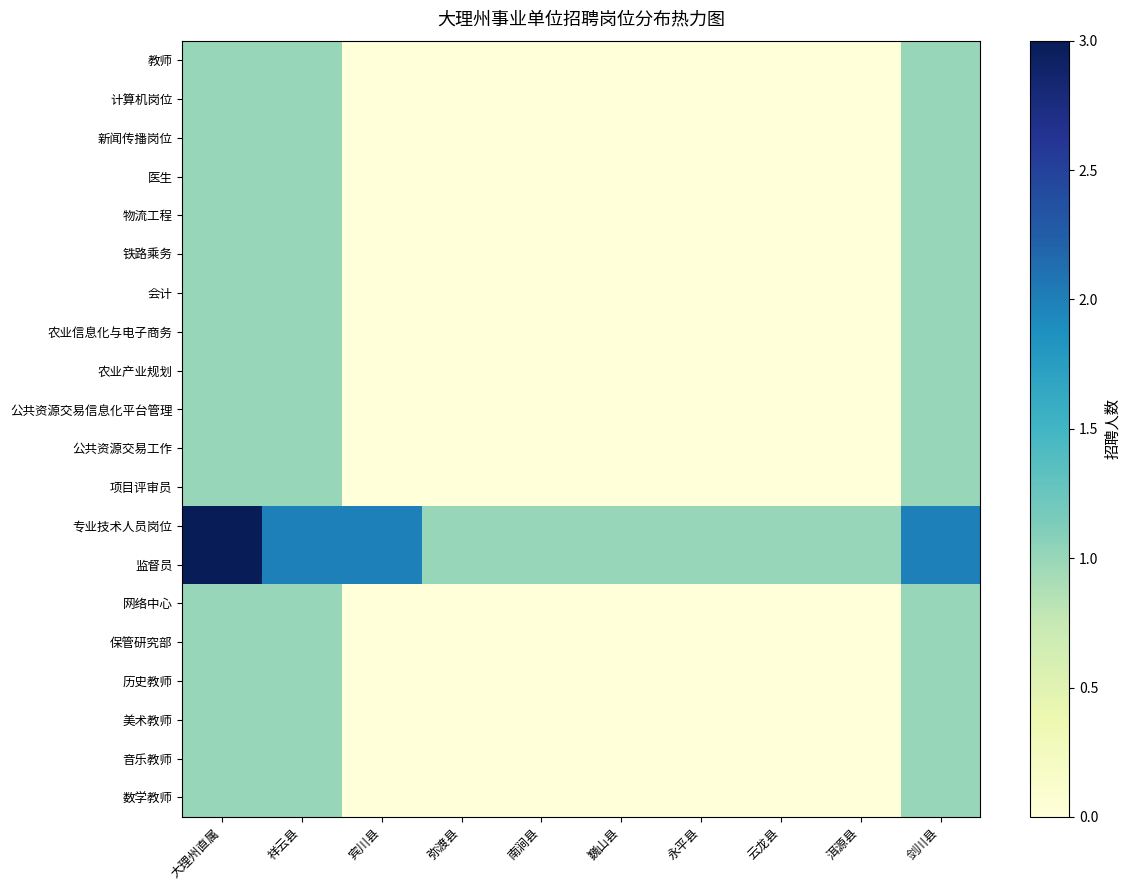

What is the difference between the highest and lowest values at 弥渡县?

1